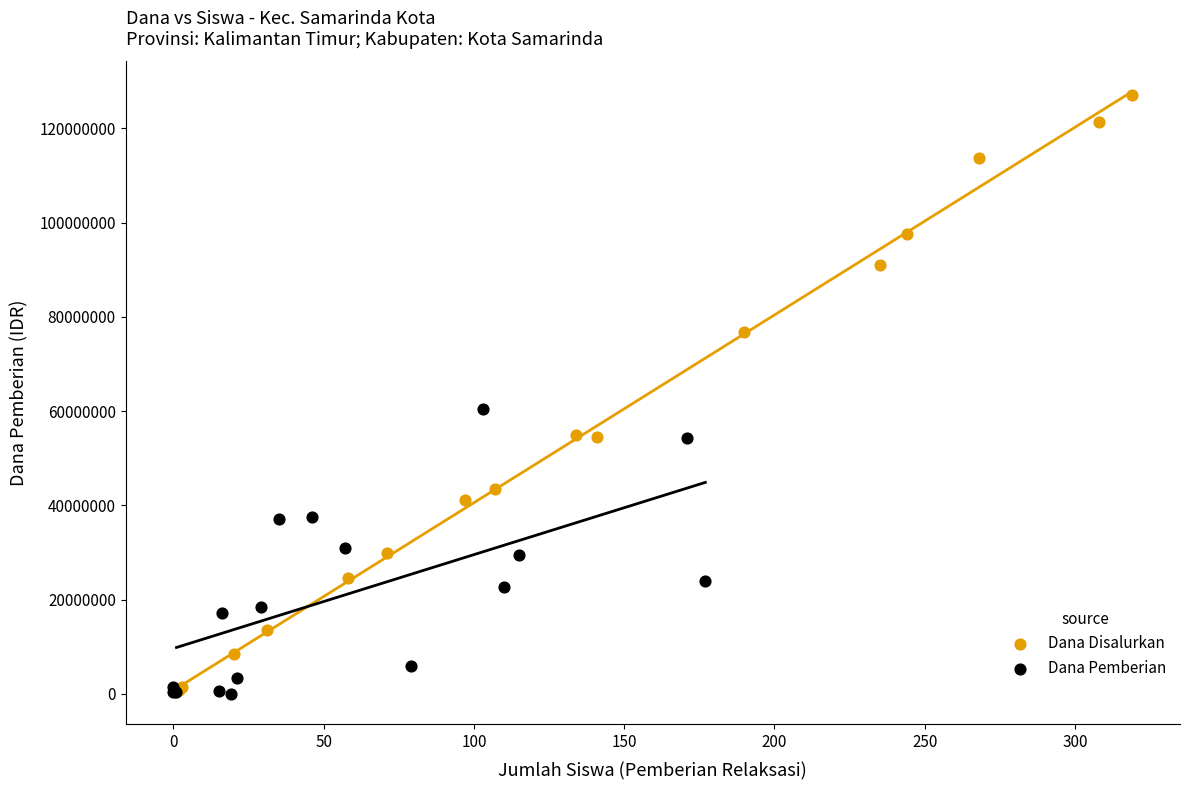

Which series contains the highest Y value?

Dana Disalurkan